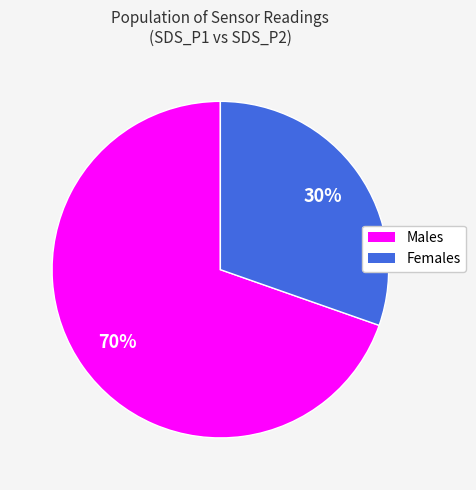

Approximately how many times larger is the value at Males compared to Females?

2.3